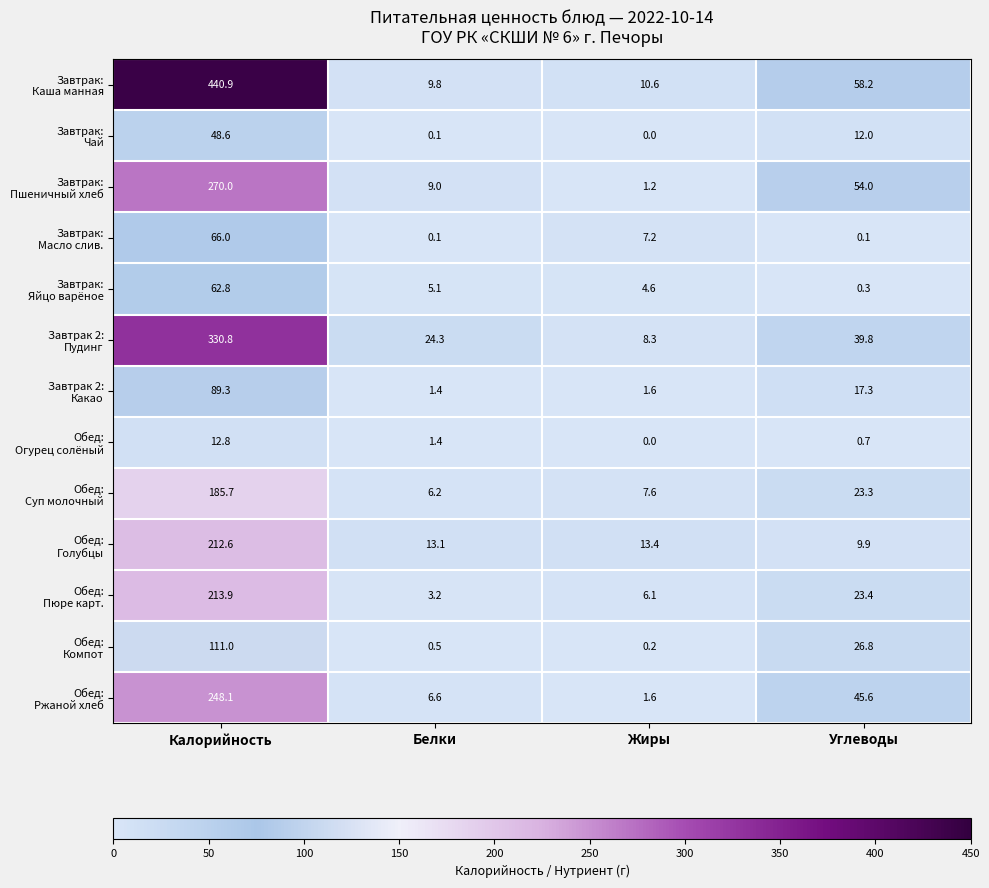

At which category is the sum across all series the highest?

Калорийность